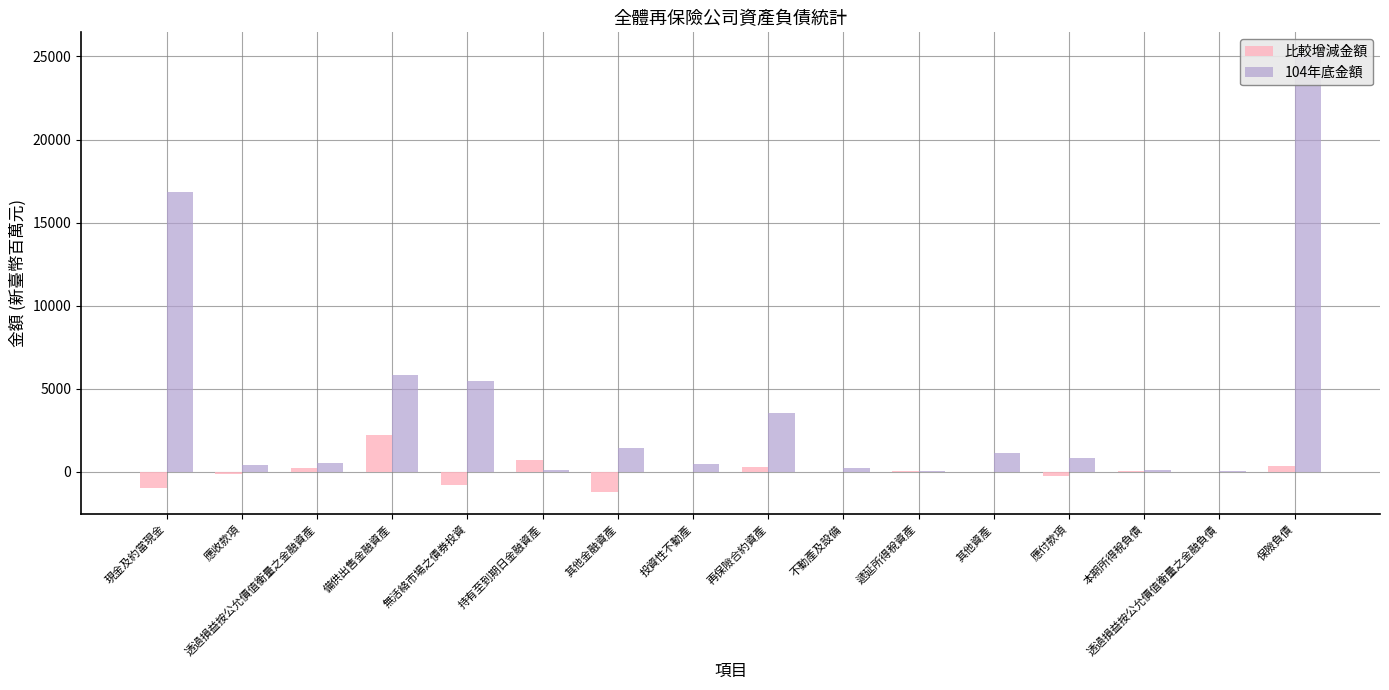

Does the chart contain stacked bars?

No